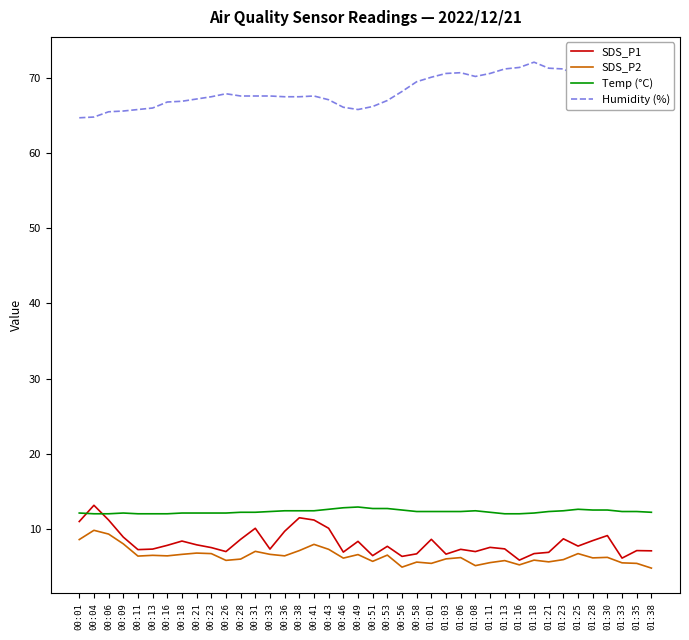

What is the greatest value displayed?

72.1